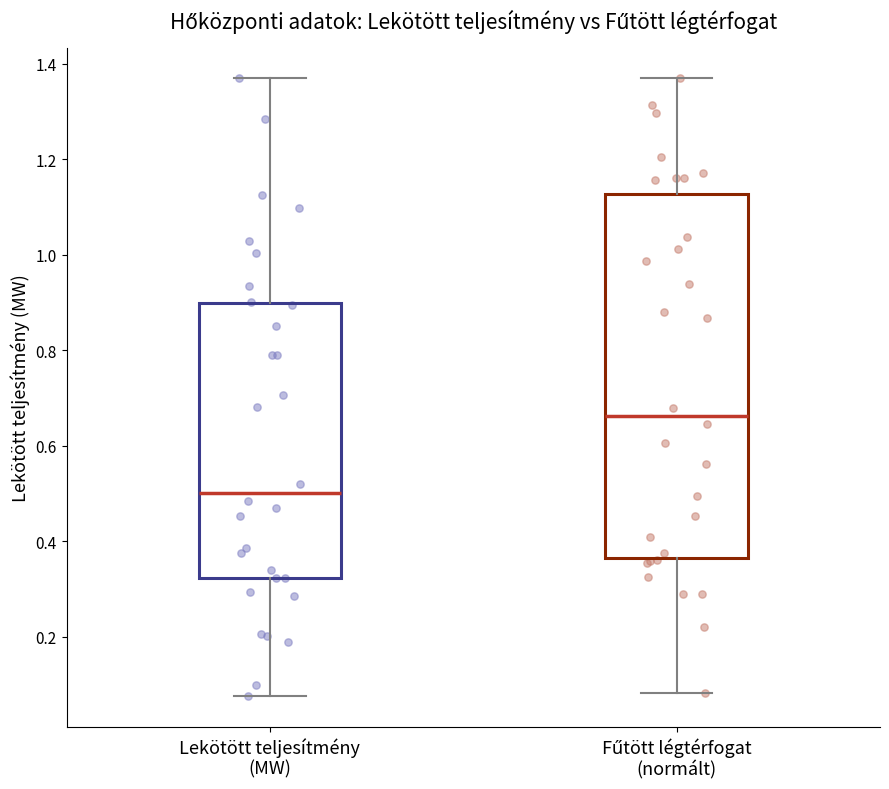

Reading left to right, transcribe this box plot: for each box, give where its median line is, the range the box spans, and where its two whiskers end, as read against the y-axis. The values are not printed on the chart, so give them approximately, as read against the axis.

Lekötött teljesítmény (MW): median 0.50, box 0.32 to 0.90, whiskers 0.08 to 1.36
Fűtött légtérfogat (normált): median 0.66, box 0.36 to 1.12, whiskers 0.08 to 1.36